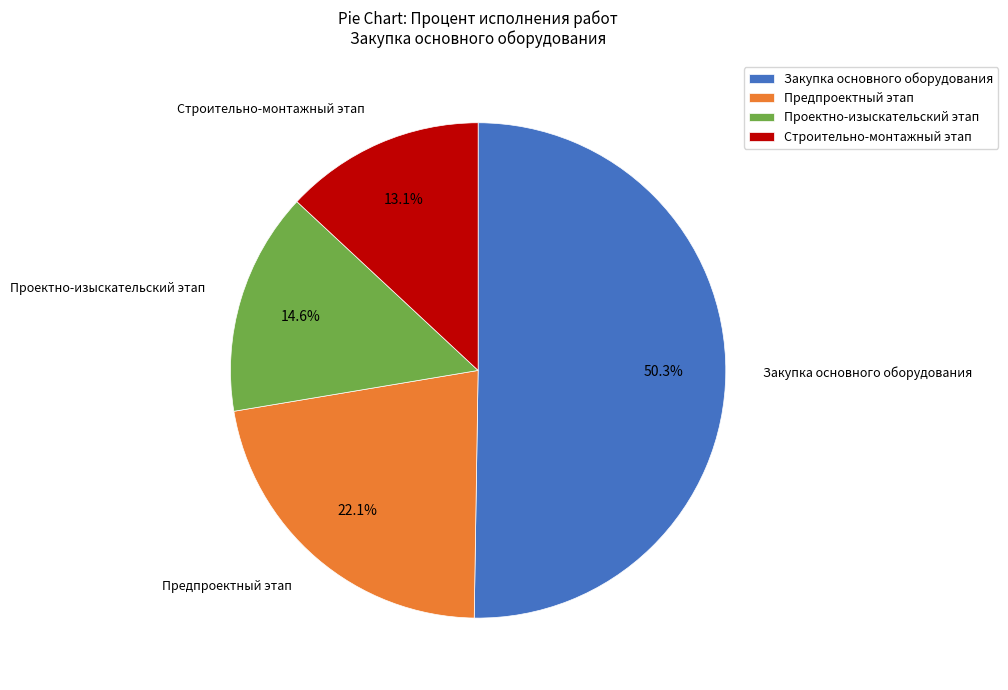

How many segments does this pie chart have?

4